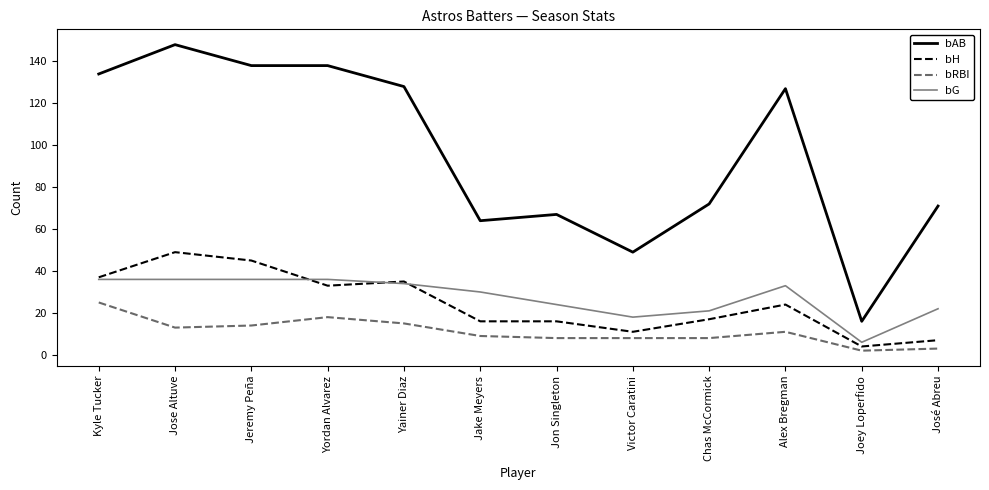

Reading left to right, extract all data points from this chart.

bAB: Kyle Tucker=134	Jose Altuve=148	Jeremy Peña=138	Yordan Alvarez=138	Yainer Diaz=128	Jake Meyers=64	Jon Singleton=67	Victor Caratini=49	Chas McCormick=72	Alex Bregman=127	Joey Loperfido=16	José Abreu=71
bH: Kyle Tucker=37	Jose Altuve=49	Jeremy Peña=45	Yordan Alvarez=33	Yainer Diaz=35	Jake Meyers=16	Jon Singleton=16	Victor Caratini=11	Chas McCormick=17	Alex Bregman=24	Joey Loperfido=4	José Abreu=7
bRBI: Kyle Tucker=25	Jose Altuve=13	Jeremy Peña=14	Yordan Alvarez=18	Yainer Diaz=15	Jake Meyers=9	Jon Singleton=8	Victor Caratini=8	Chas McCormick=8	Alex Bregman=11	Joey Loperfido=2	José Abreu=3
bG: Kyle Tucker=36	Jose Altuve=36	Jeremy Peña=36	Yordan Alvarez=36	Yainer Diaz=34	Jake Meyers=30	Jon Singleton=24	Victor Caratini=18	Chas McCormick=21	Alex Bregman=33	Joey Loperfido=6	José Abreu=22